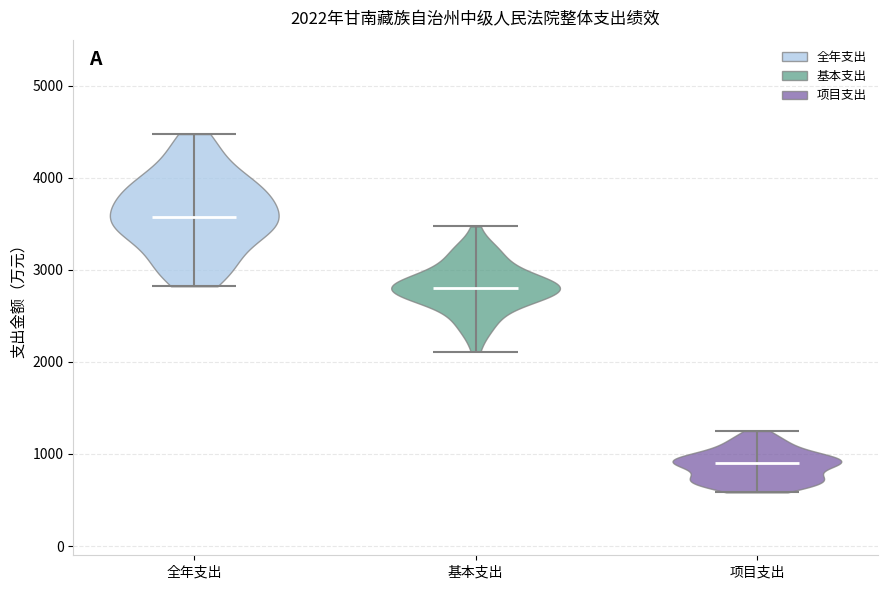

Which violin has the highest median line?

全年支出